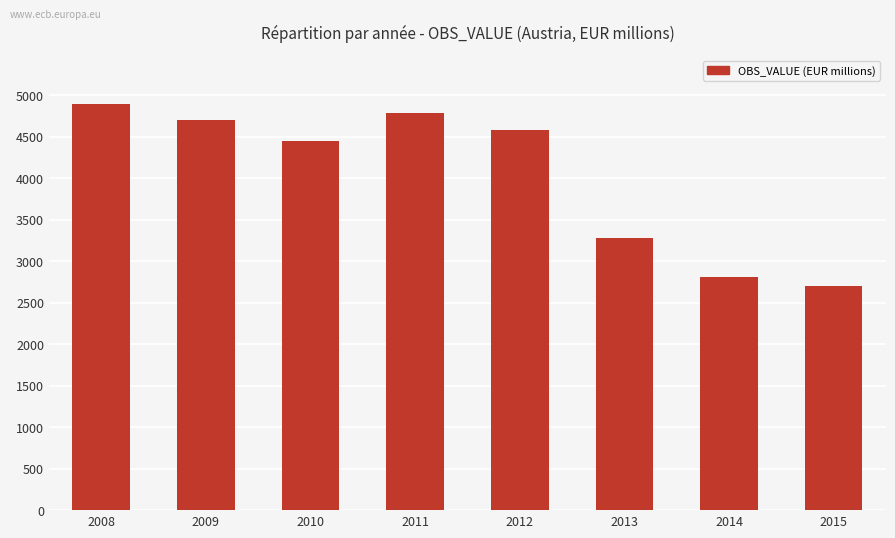

Reading left to right, transcribe all the data shown in this chart.

4895	4706	4444	4784	4586	3275	2807	2705